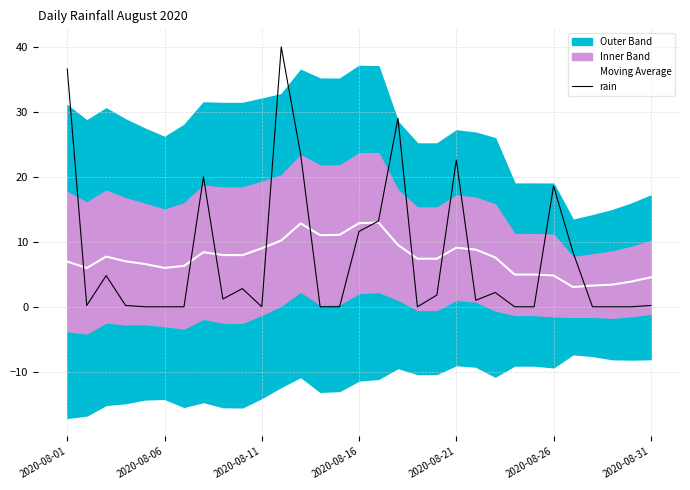

What is the lowest value of the Moving Average series?

3.0